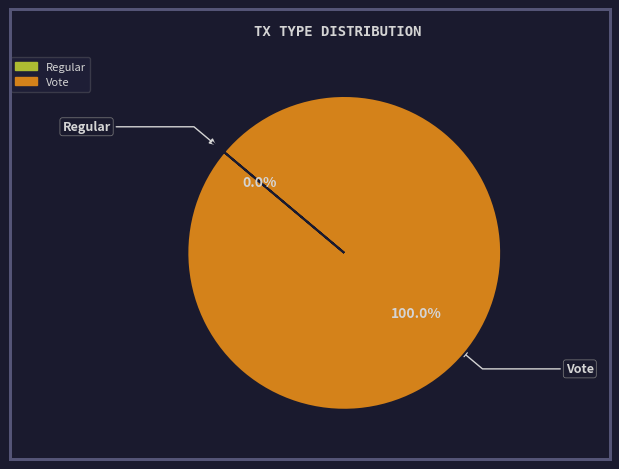

What is the smallest slice in the pie chart?

Regular